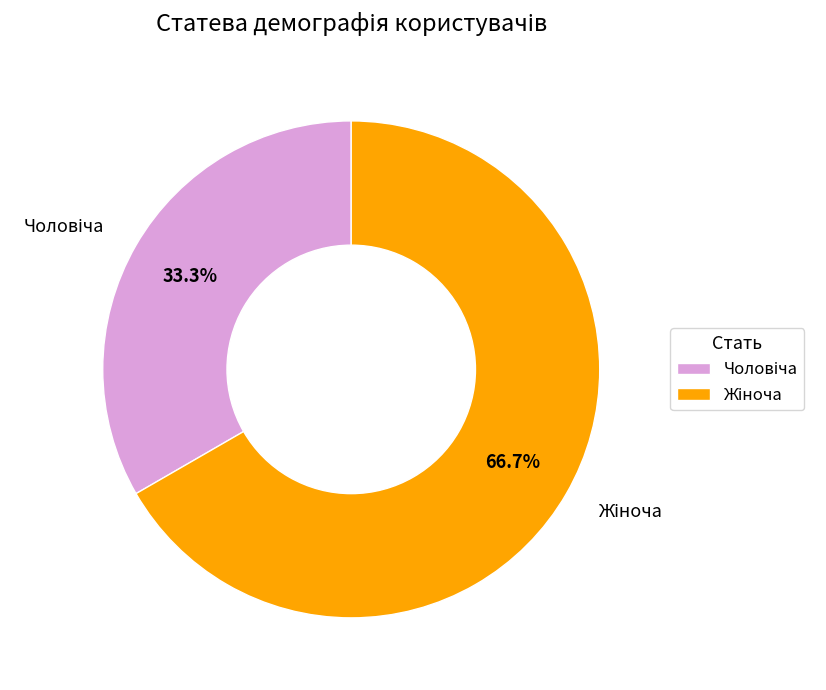

Is there a majority slice in this chart?

Yes